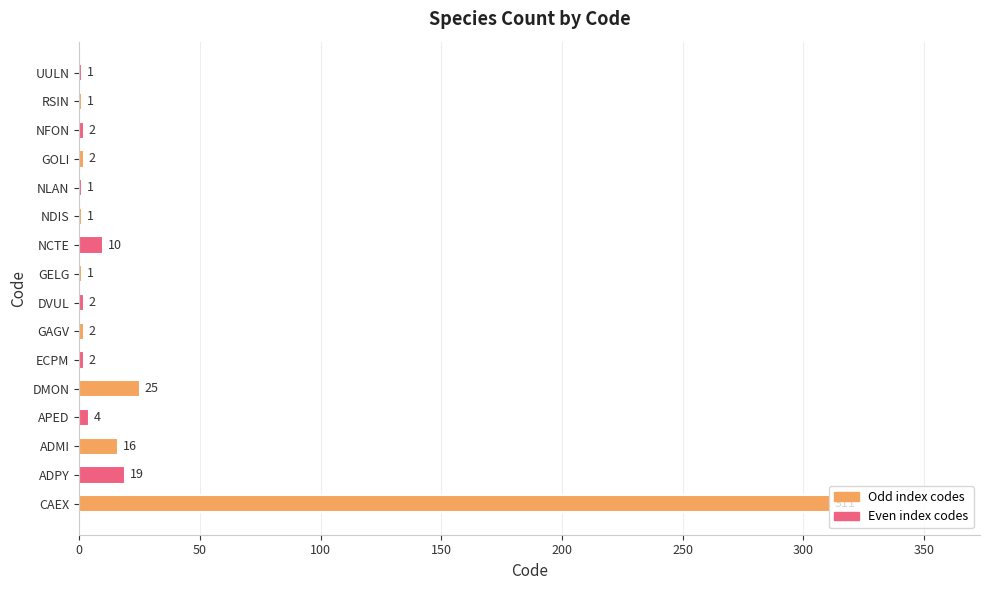

What is the sum of all values?

400